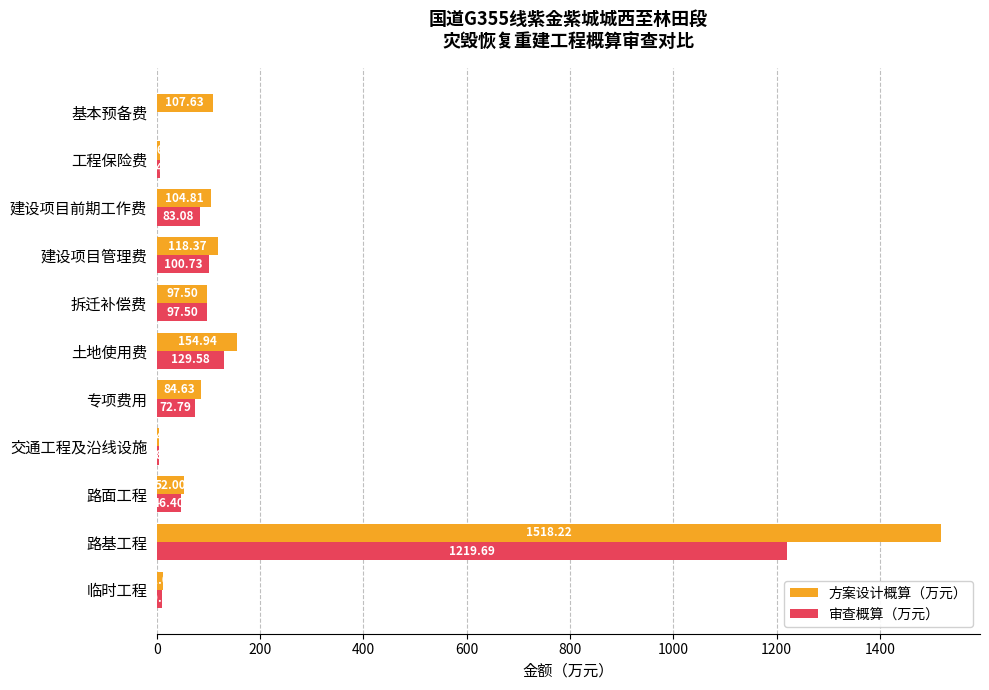

What are all the series names shown in the legend?

方案设计概算（万元）, 审查概算（万元）